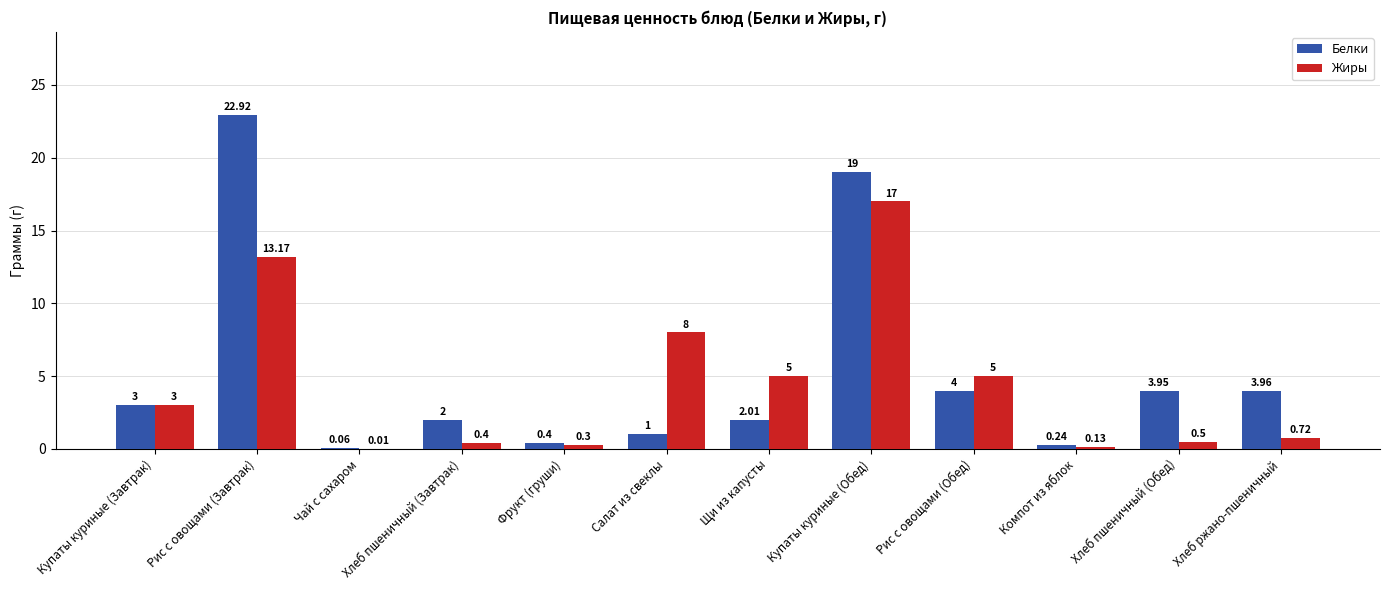

At which label is Жиры closest to 8?

Салат из свеклы